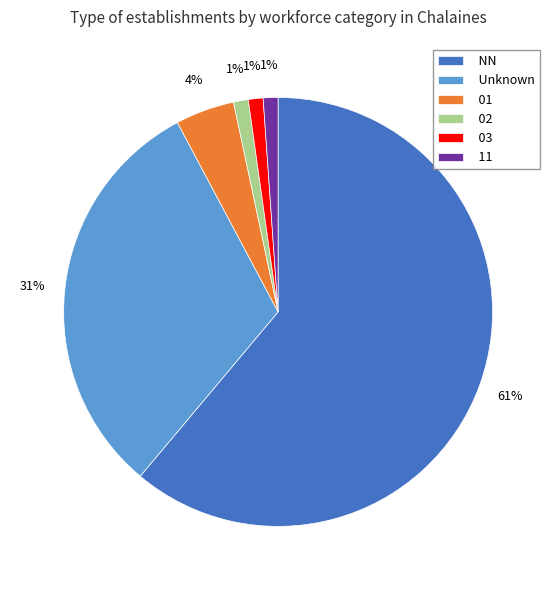

Does 01 represent more than half of the total?

No